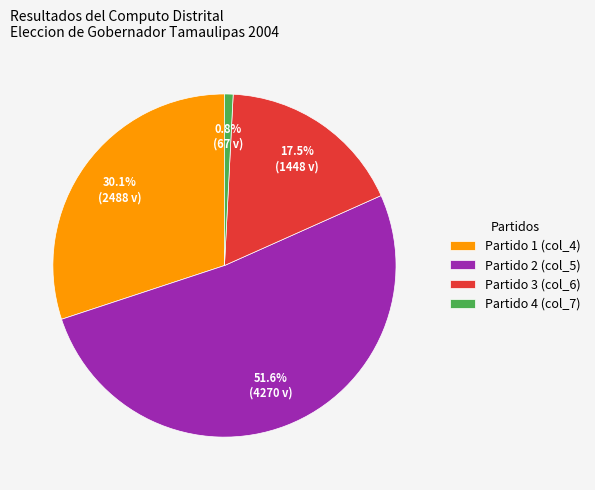

Which slice is the smallest?

Partido 4 (col_7)